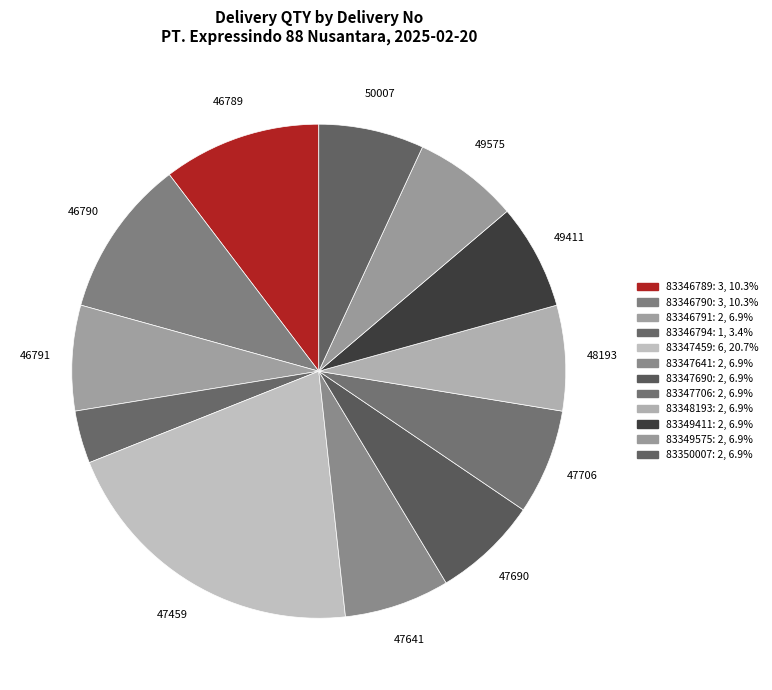

How many slices are in this pie chart?

12